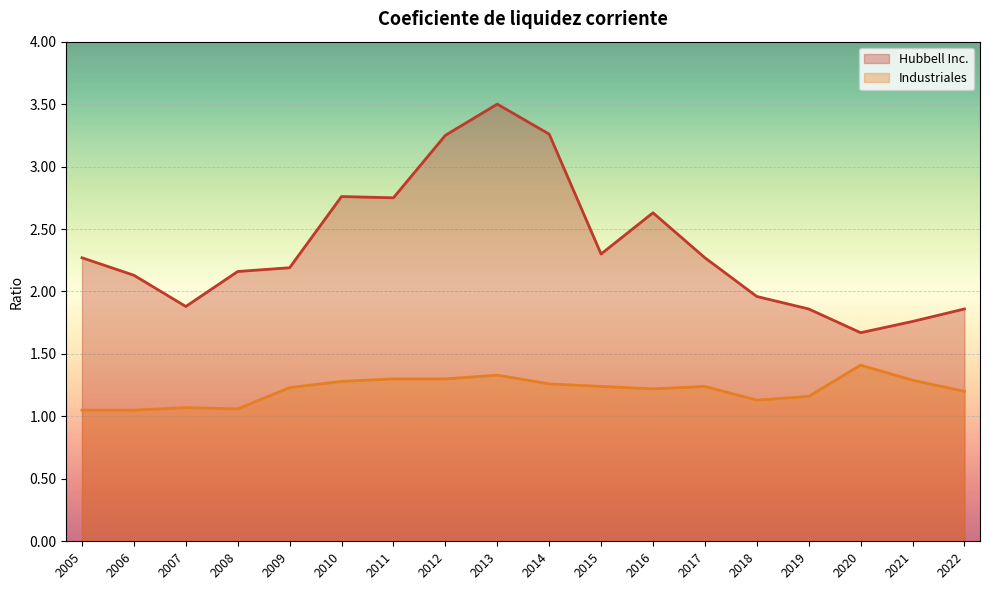

The Industriales series shows 2.2 at 2017. True or false?

False